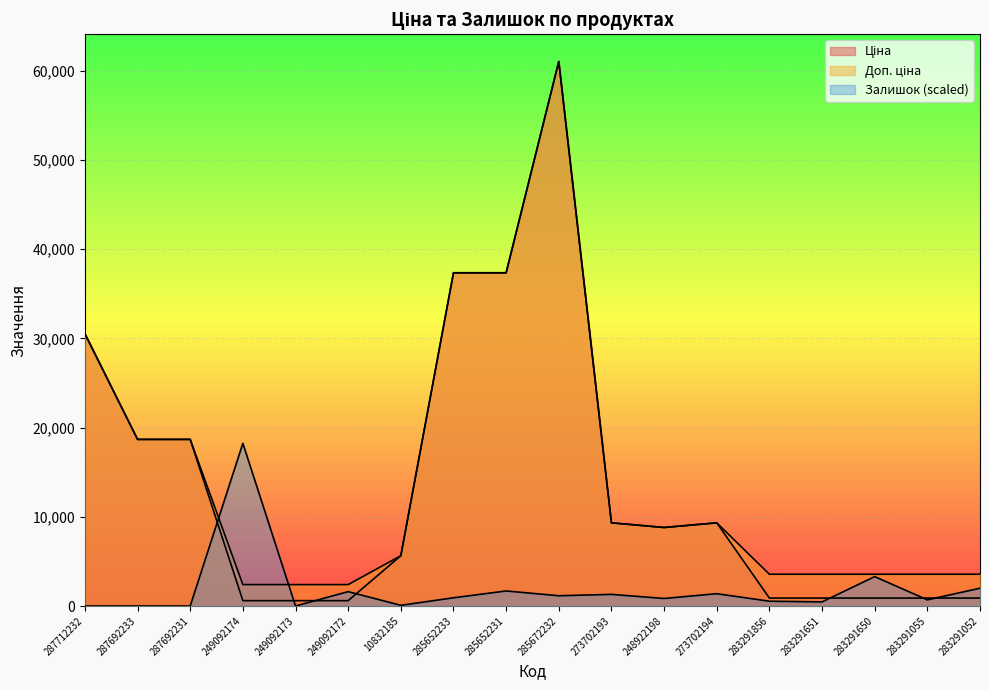

Reading left to right, extract all data points from this chart.

Ціна: 287712232=30512.3	287692233=18671.5	287692231=18671.5	249092174=599.7	249092173=599.7	249092172=599.7	10832185=5636.0	285652233=37343.0	285652231=37343.0	285672232=61024.7	273702193=9321.4	248922198=8797.6	273702194=9321.4	283291856=889.9	283291651=889.9	283291650=889.9	283291055=889.9	283291052=889.9
Доп. ціна: 287712232=30512.3	287692233=18671.5	287692231=18671.5	249092174=2398.7	249092173=2398.7	249092172=2398.7	10832185=5636.0	285652233=37343.0	285652231=37343.0	285672232=61024.7	273702193=9321.4	248922198=8797.6	273702194=9321.4	283291856=3559.7	283291651=3559.7	283291650=3559.7	283291055=3559.7	283291052=3559.7
Залишок: 287712232=0.0	287692233=0.0	287692231=0.0	249092174=18230.8	249092173=0.0	249092172=1608.6	10832185=76.6	285652233=919.2	285652231=1685.2	285672232=1149.0	273702193=1302.2	248922198=842.6	273702194=1378.8	283291856=536.2	283291651=459.6	283291650=3293.8	283291055=689.4	283291052=1991.6